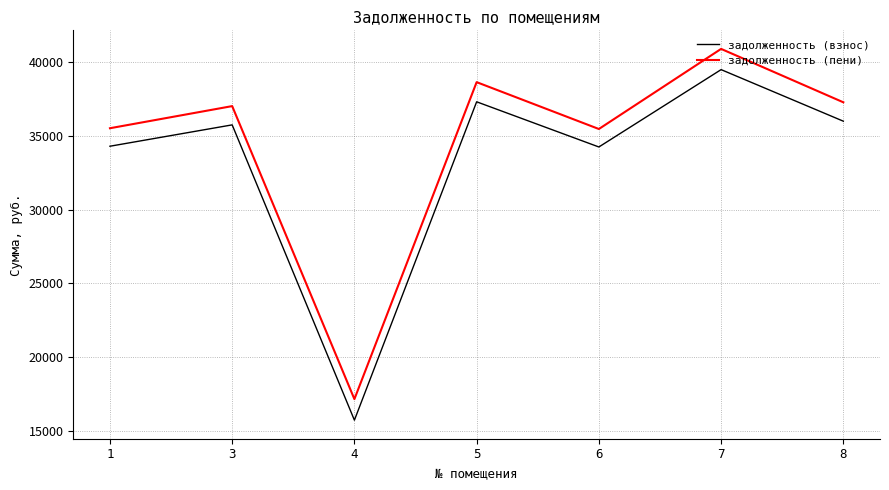

Which series changed the most between 3 and 5?

задолженность (пени)